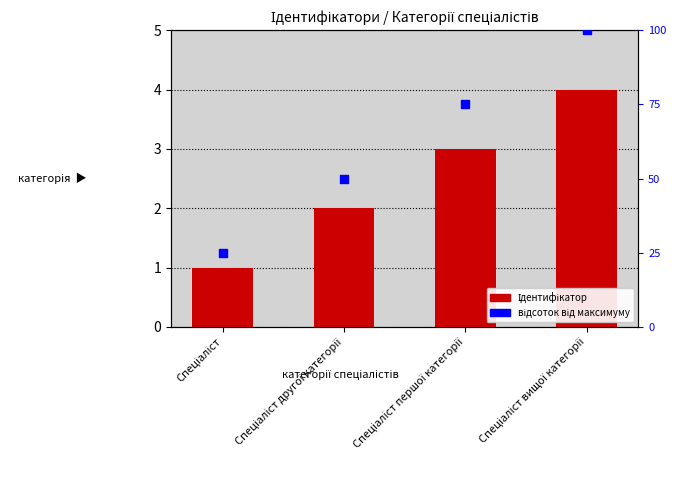

What are all the series names shown in the legend?

Ідентифікатор, відсоток від макс.